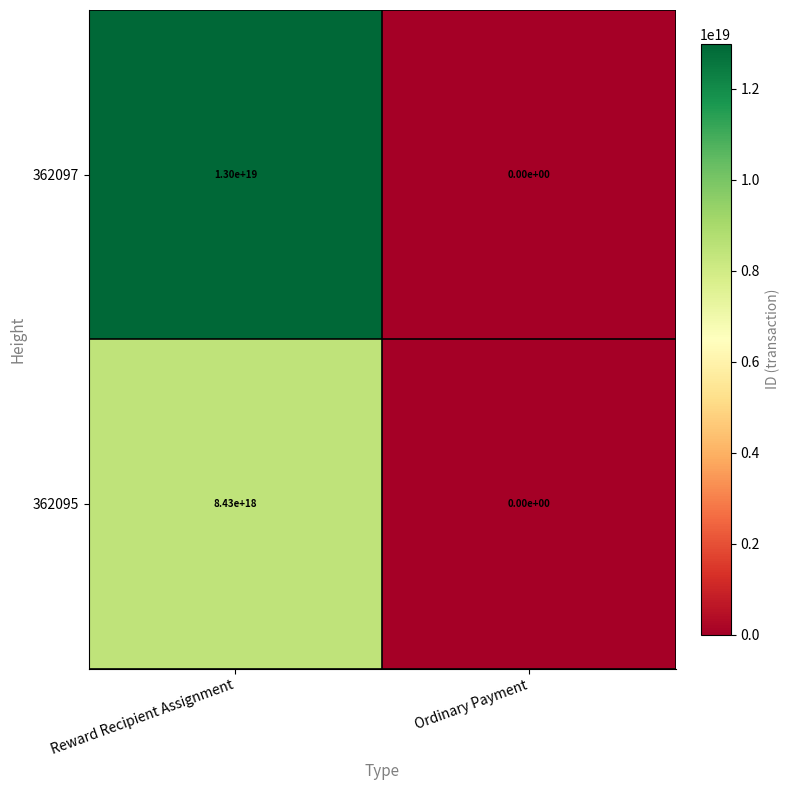

Which series has the widest spread of values?

362097